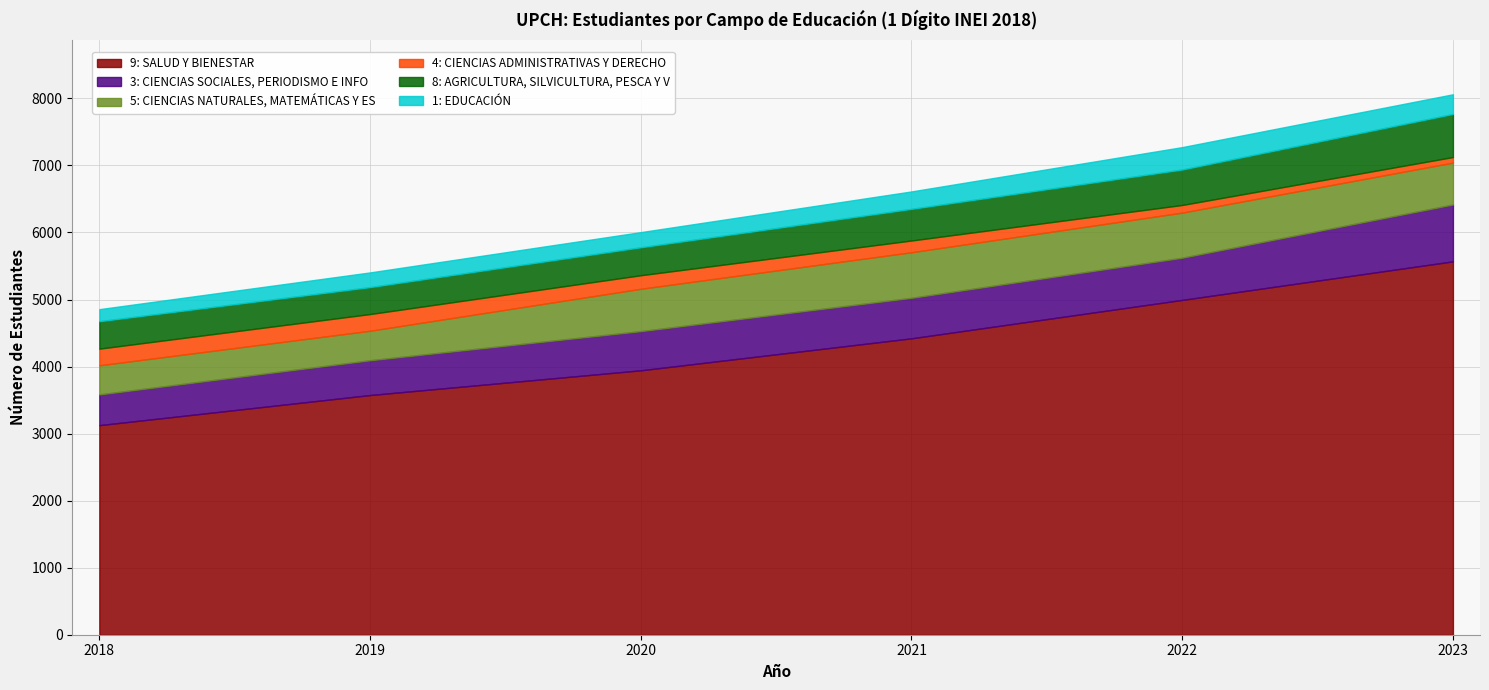

Which series changed the most between 2019 and 2022?

9: SALUD Y BIENESTAR